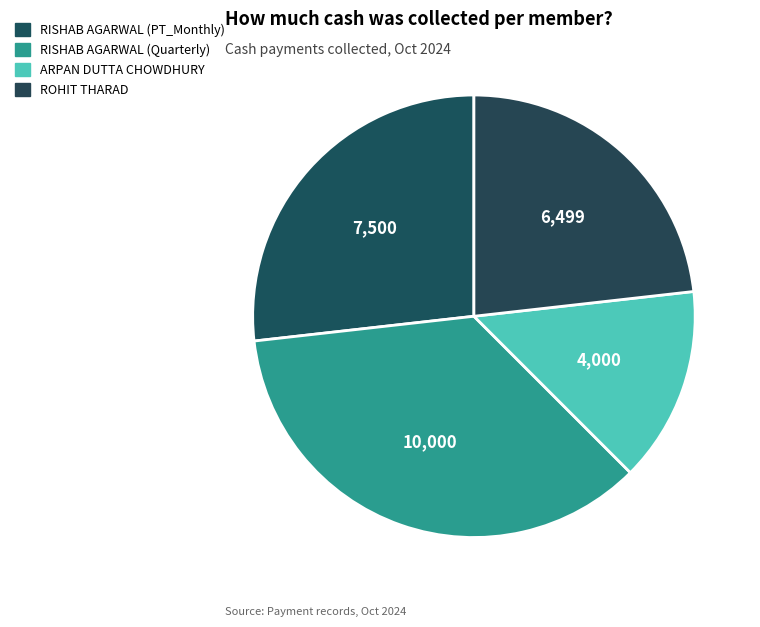

To the nearest percent, what is the difference between the RISHAB AGARWAL (PT_Monthly) and ARPAN DUTTA CHOWDHURY slice percentages?

13%